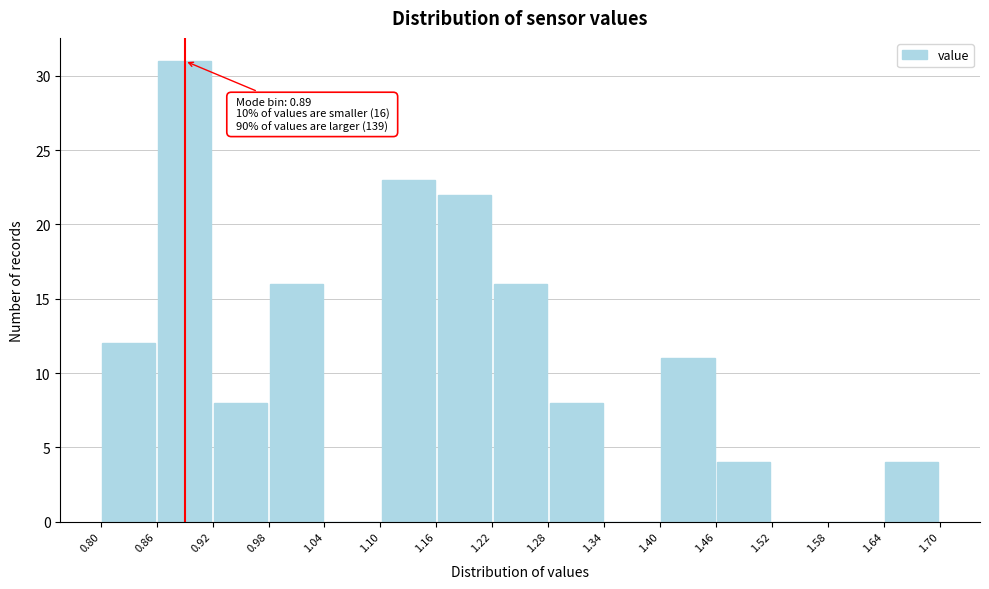

Over which range of the x-axis is the bar tallest?

0.86 to 0.92